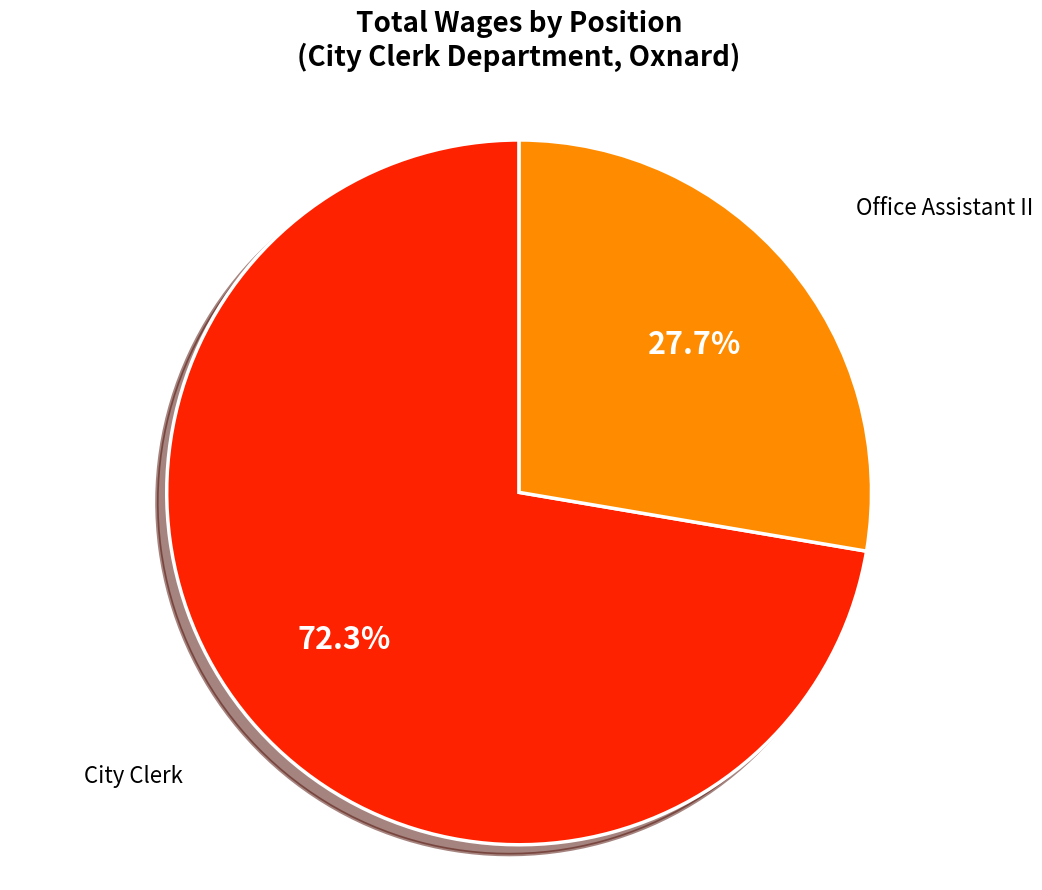

Count the number of slices in the pie.

2